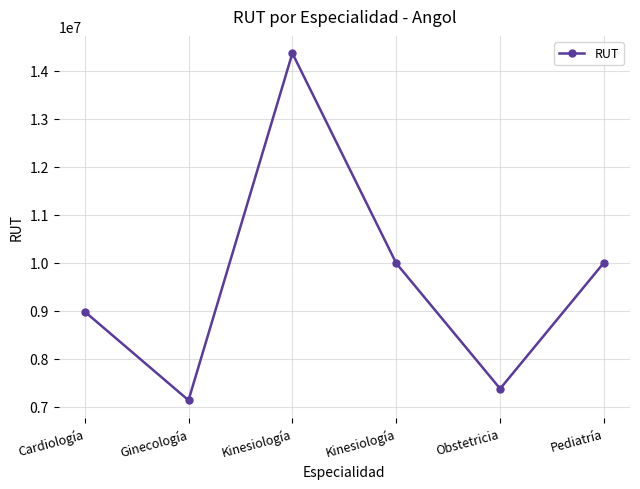

What is the value of the 2nd point from the left?

7136294